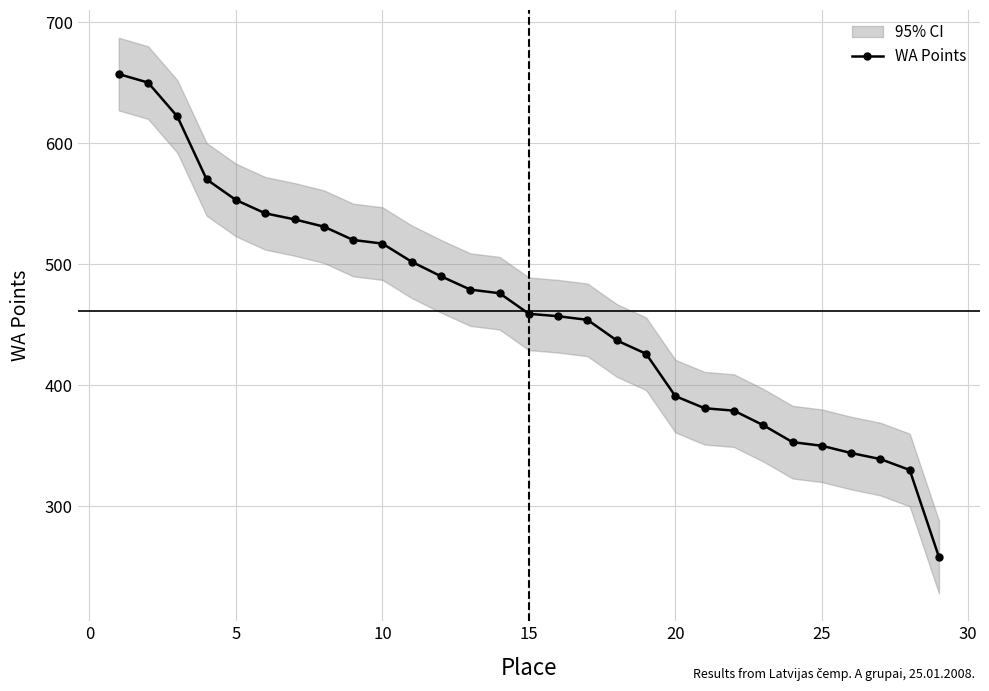

The WA Points series shows 350 at 25. True or false?

True